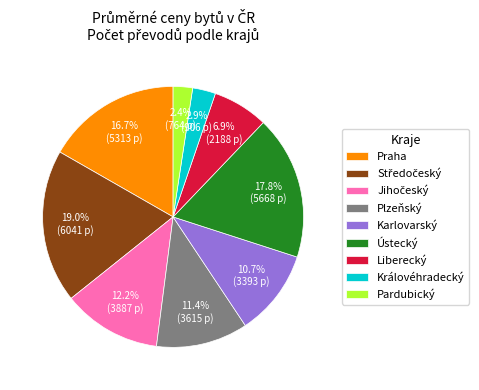

Approximately how many times larger is the value at Plzeňský compared to Praha?

0.7